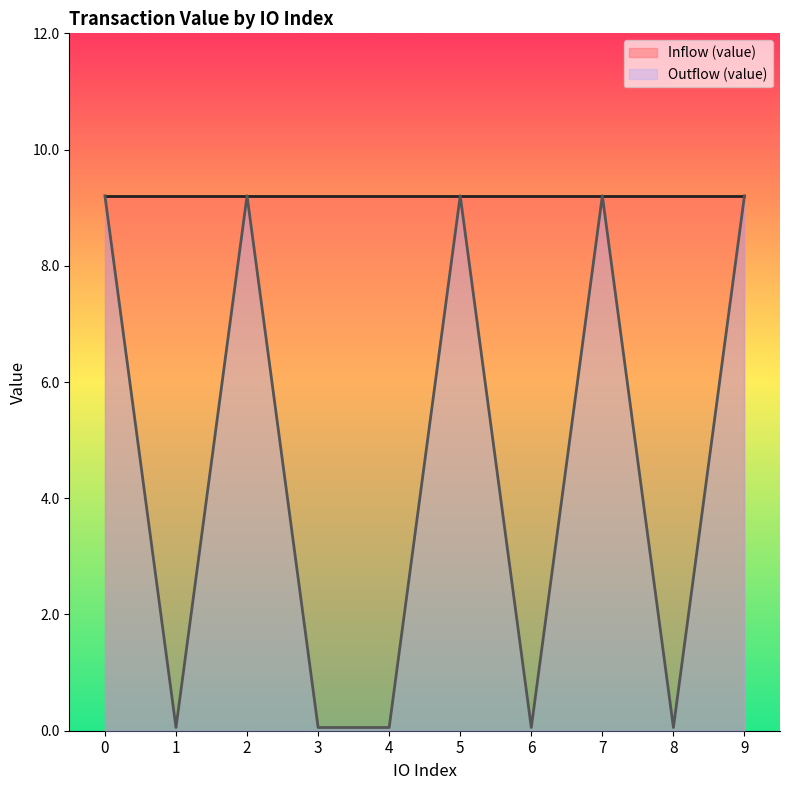

Reading right to left, what are all the values shown in this chart?

9.2	0.1	9.2	0.1	9.2	0.1	0.1	9.2	0.1	9.2